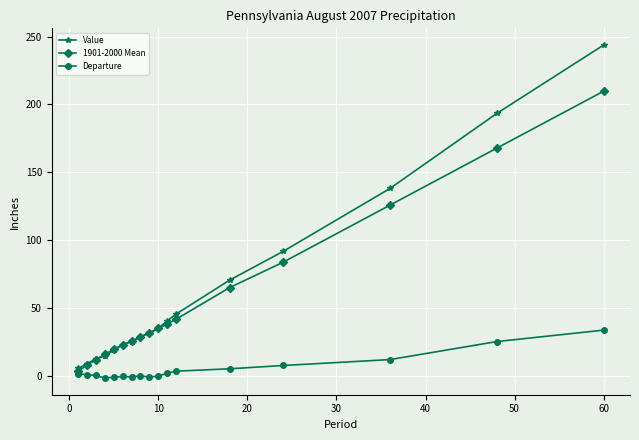

What is the value of the 1901-2000 Mean point at the 2nd from the left?

8.1